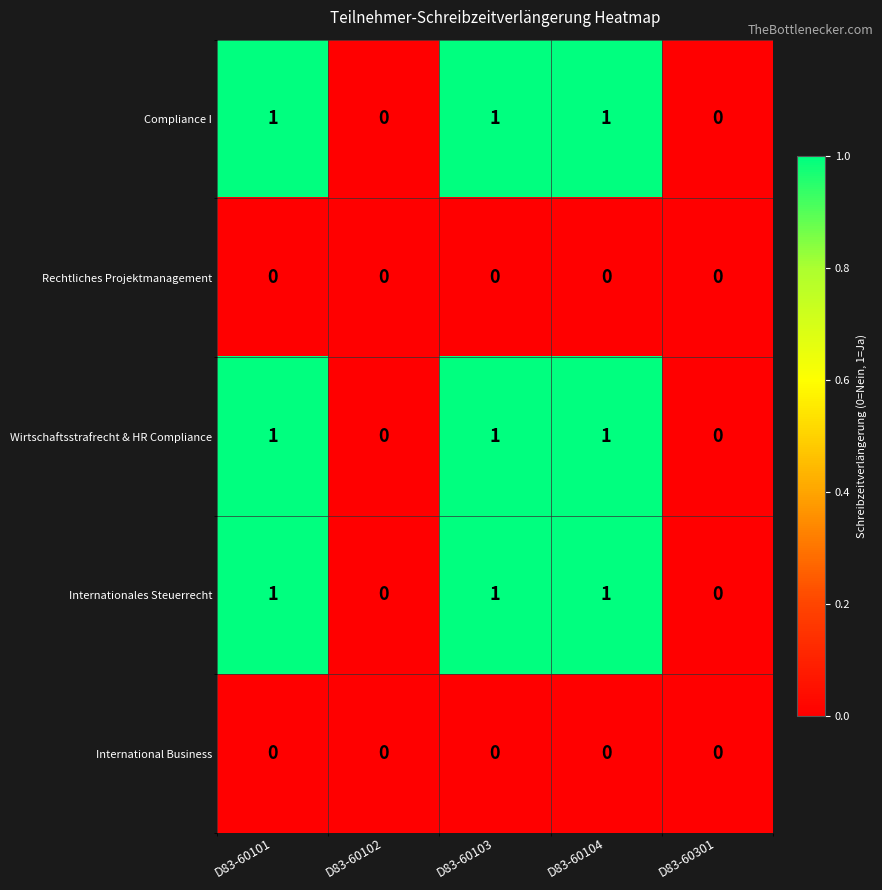

Count the Internationales Steuerrecht values in the range 0 to 1.

5